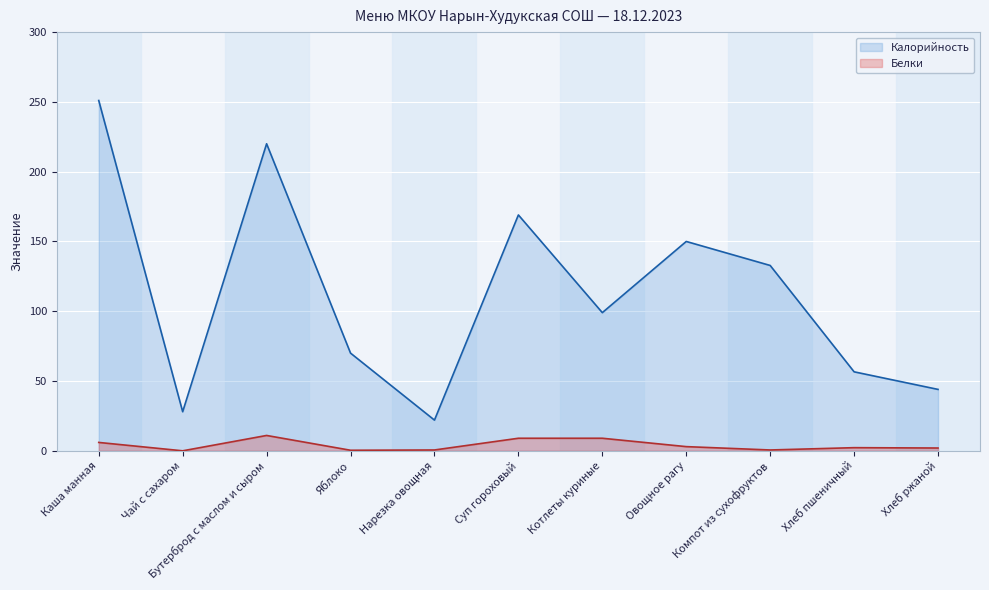

Where is the first local maximum for Калорийность?

Бутерброд с маслом и сыром